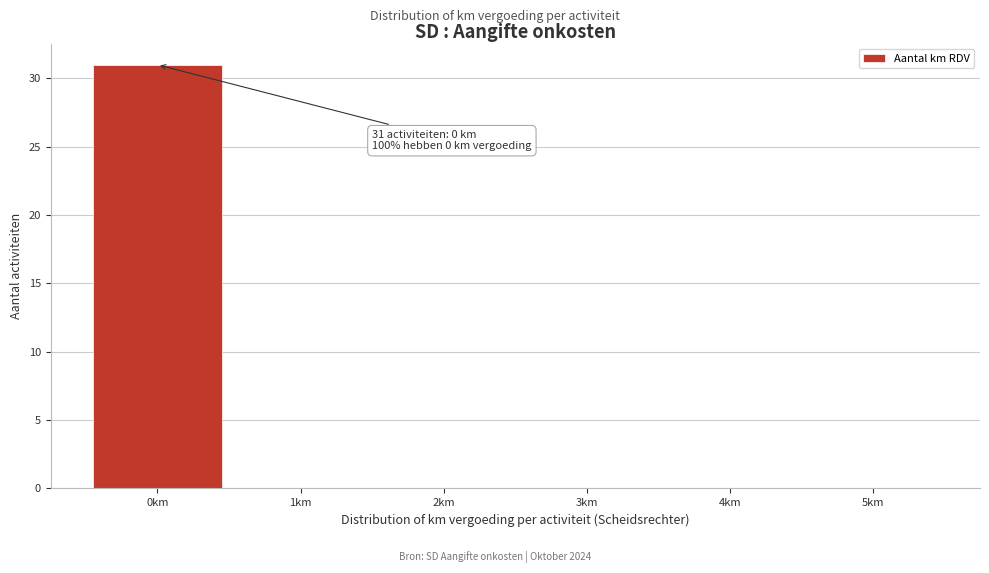

Which range on the x-axis has the tallest bar?

-0.5 to 0.5